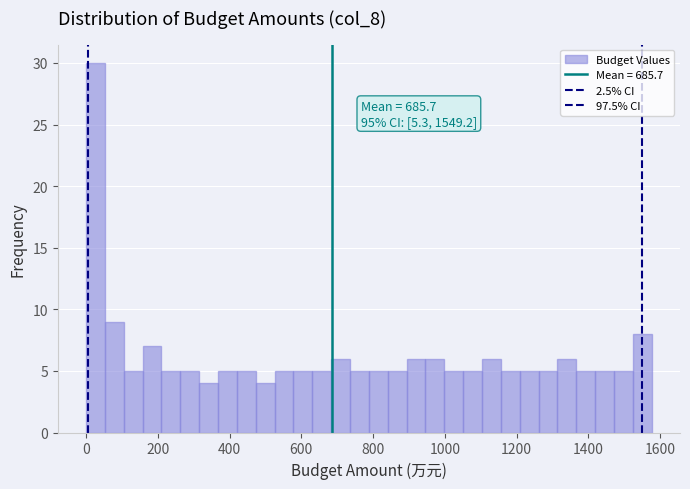

Around what value on the x-axis is the tallest bar? Give the approximate position of its centre, as read against the axis.

20